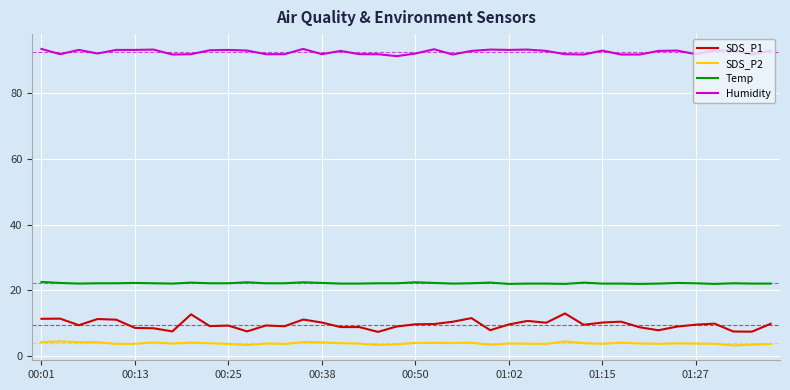

What is the difference between the maximum and minimum values in the SDS_P1 series?

5.6